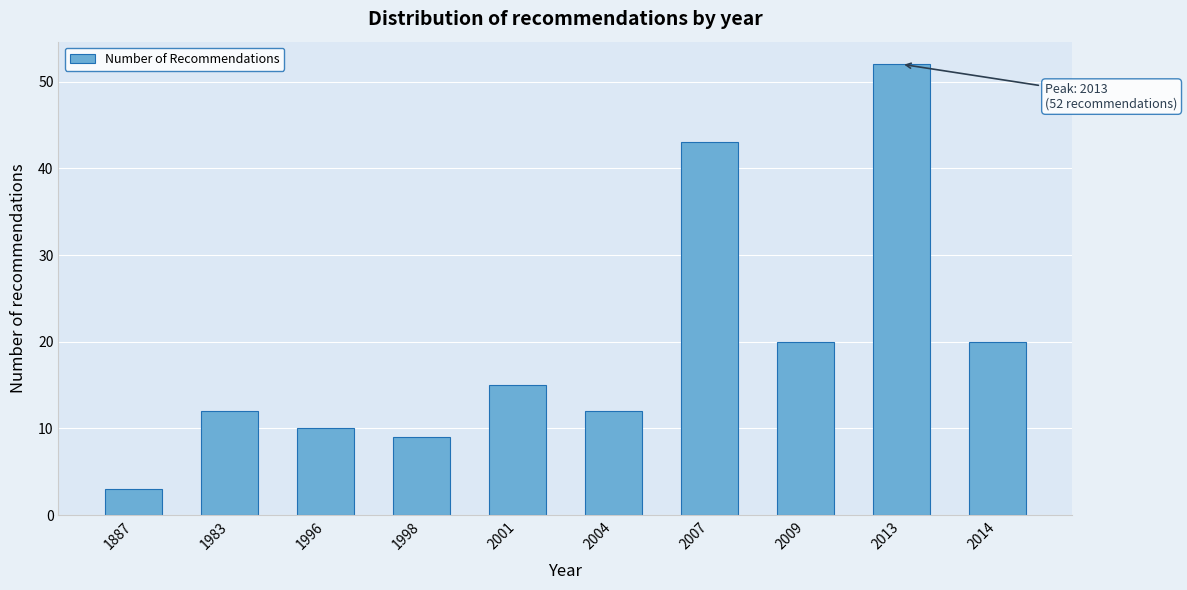

Reading right to left, what are all the values shown in this chart?

20	52	20	43	12	15	9	10	12	3